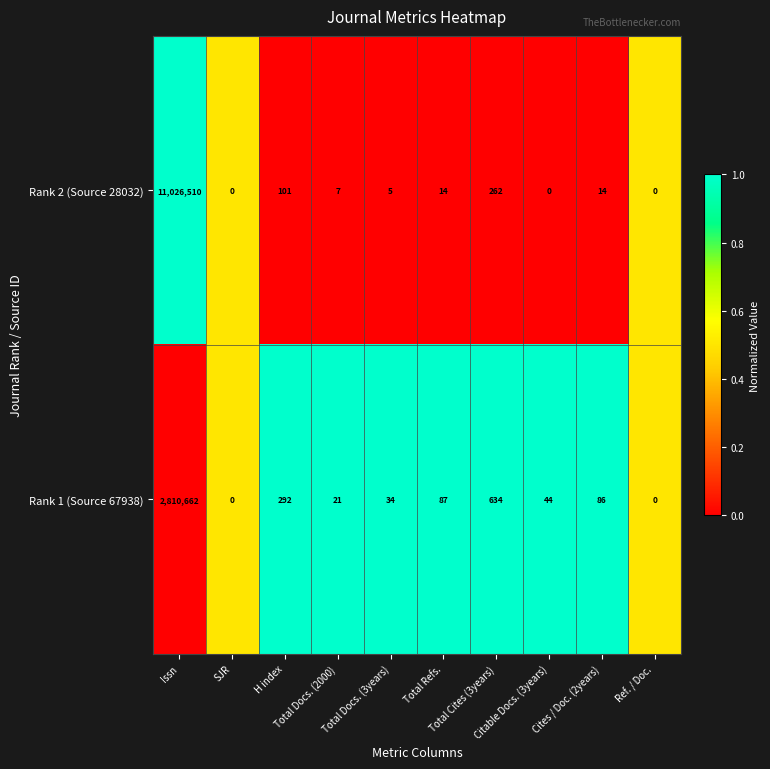

What is the maximum value shown in the chart?

11026510